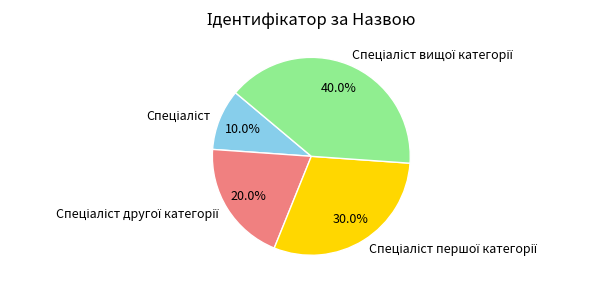

Is there any slice that represents more than half of the pie?

No